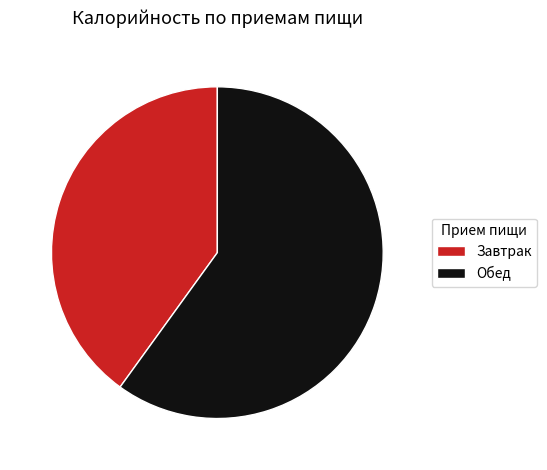

Between Завтрак and Обед, which is larger?

Обед